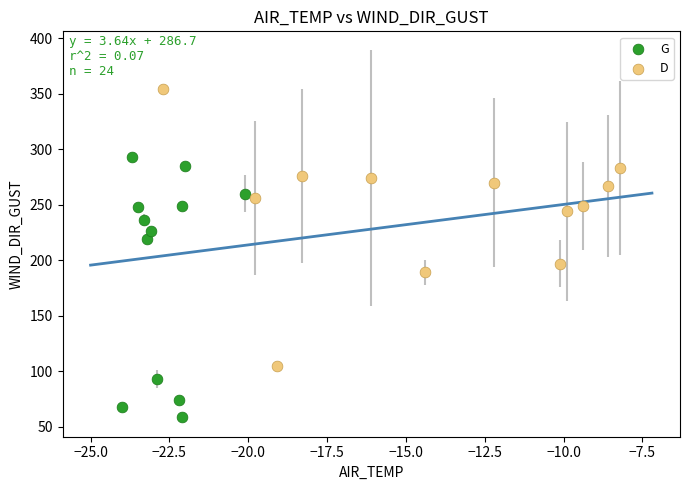

Which series reaches the minimum Y coordinate?

G